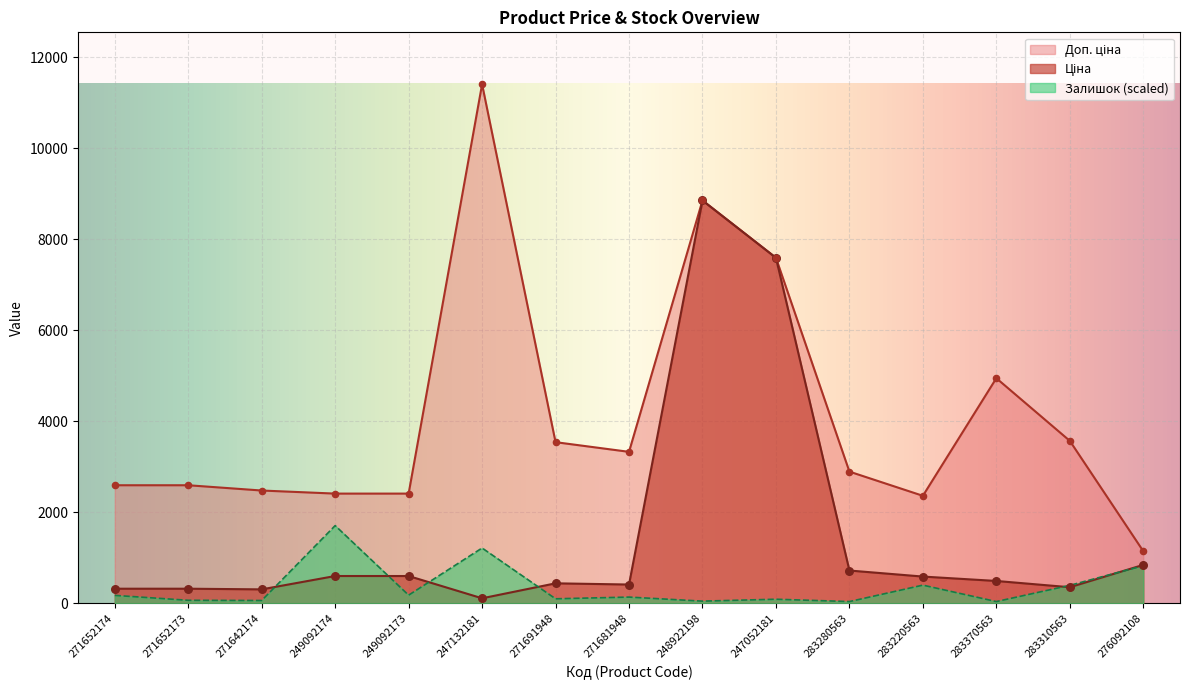

Which series has the widest spread of Y values?

Доп. ціна